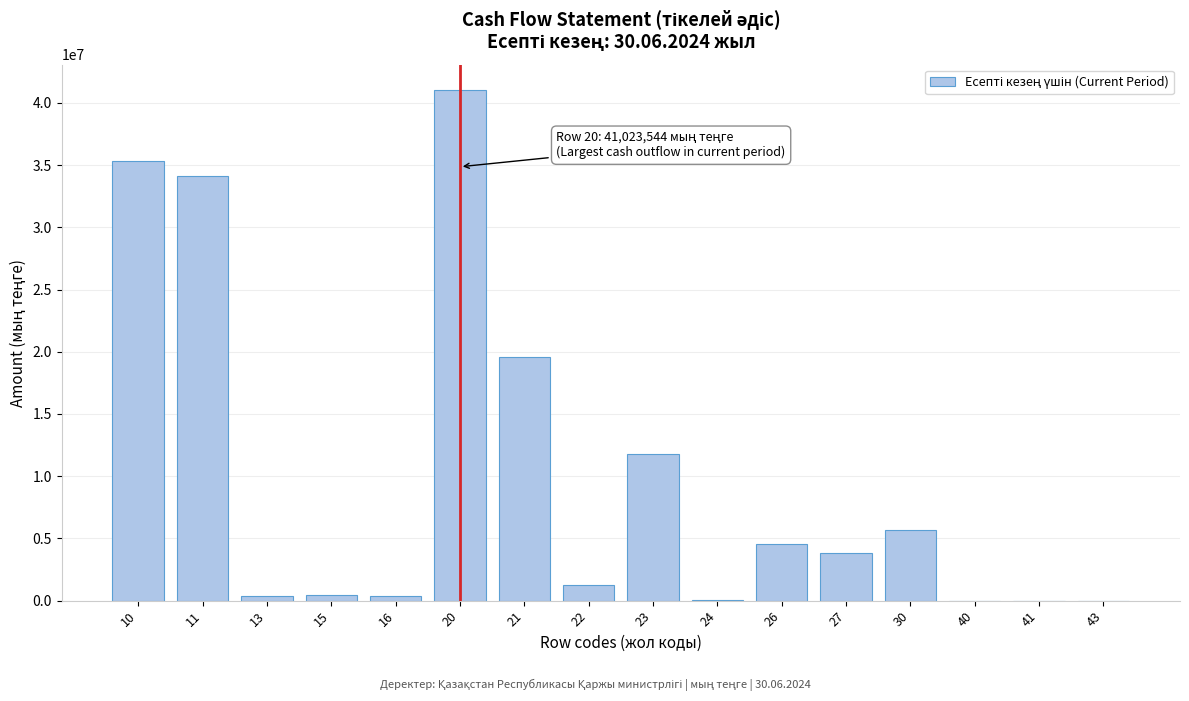

What is the sum of all values?

158395325